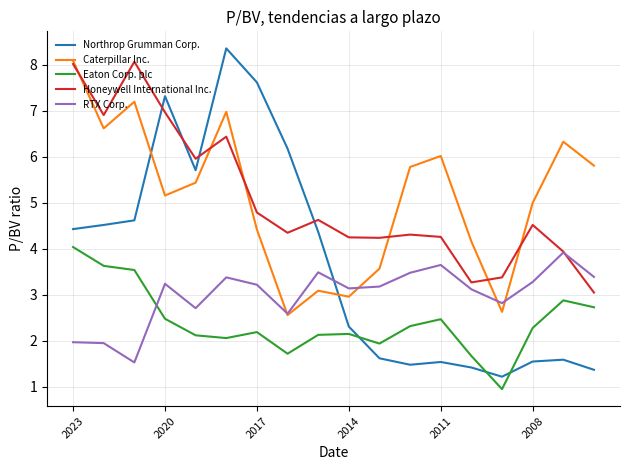

Which series has the widest spread of values?

Northrop Grumman Corp.